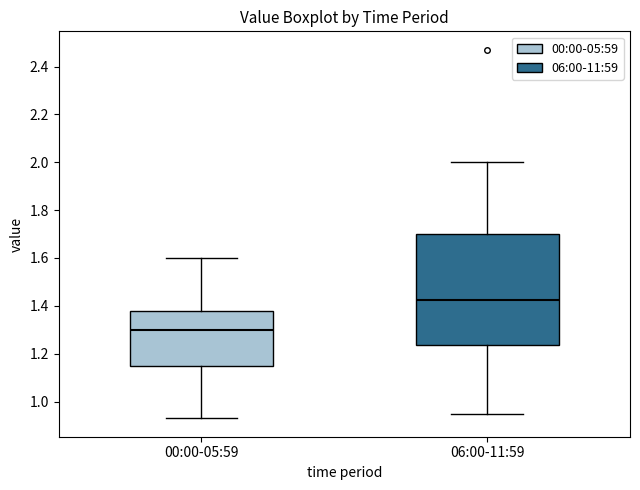

Comparing the boxes themselves (not the whiskers), which one is the tallest?

06:00-11:59